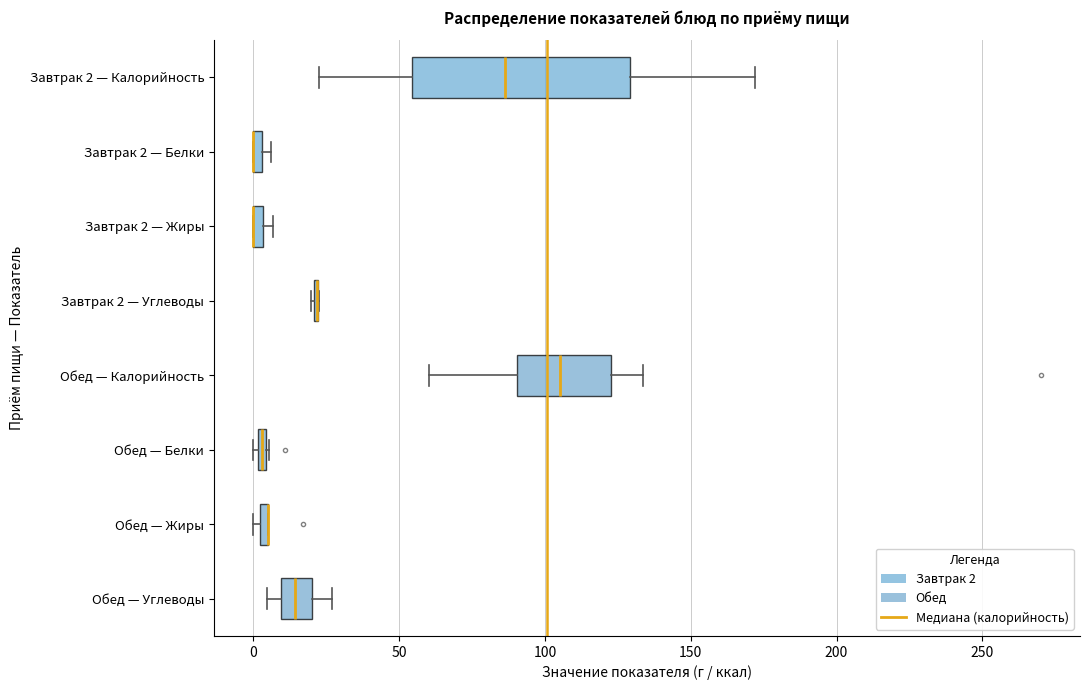

Where is the right edge of the box for Завтрак 2 — Калорийность on the x-axis? The values are not printed on the chart, so give them approximately, as read against the axis.

130